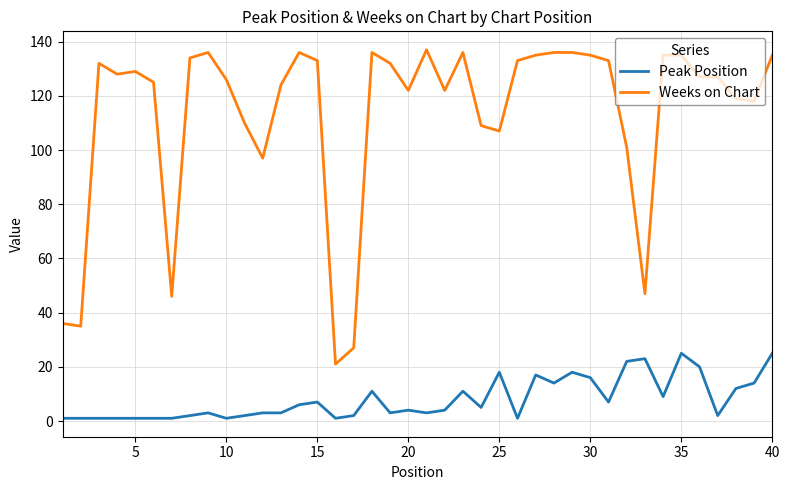

True or false: Weeks on Chart and Peak Position intersect in this chart.

False